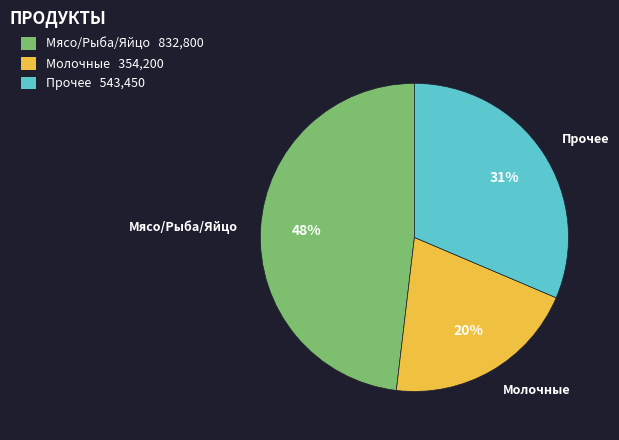

Rank the categories by value from lowest to highest.

Молочные, Прочее, Мясо/Рыба/Яйцо